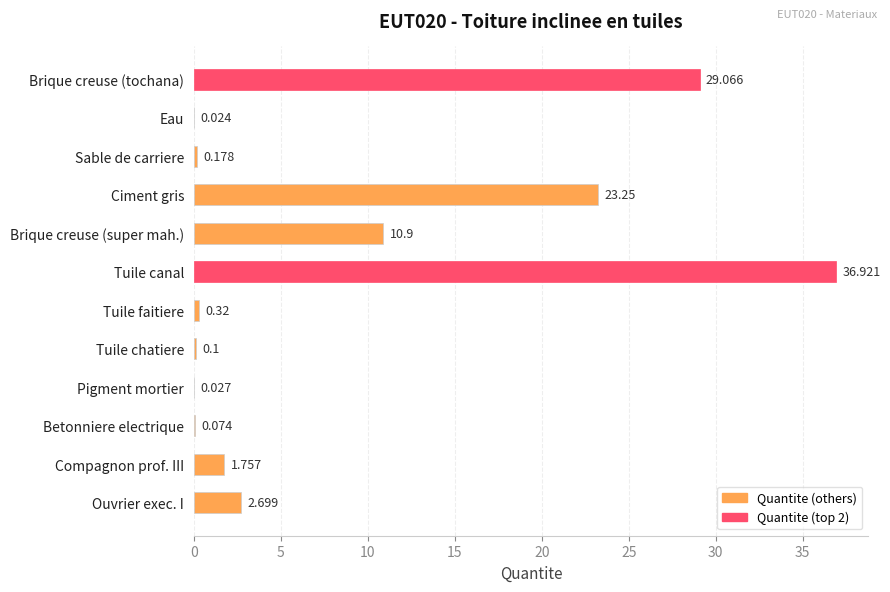

Between Compagnon prof. III and Pigment mortier, which is larger?

Compagnon prof. III